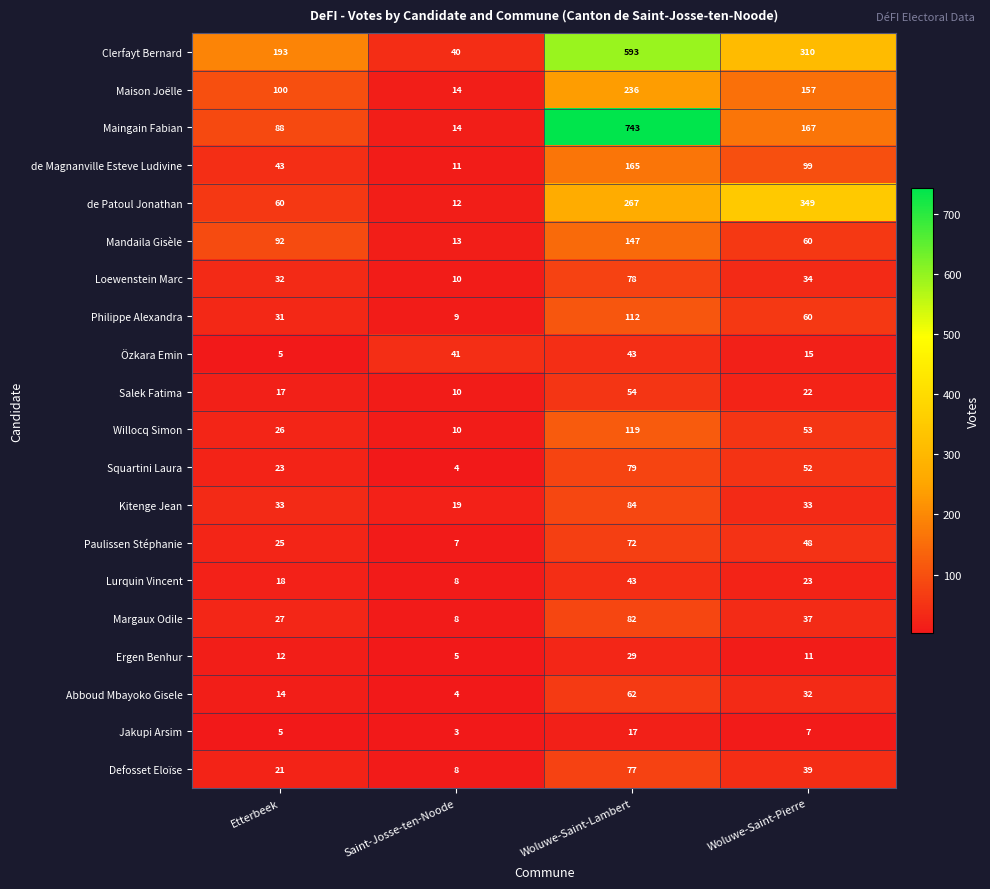

Rank the categories by Clerfayt Bernard value from lowest to highest.

Saint-Josse-ten-Noode, Etterbeek, Woluwe-Saint-Pierre, Woluwe-Saint-Lambert